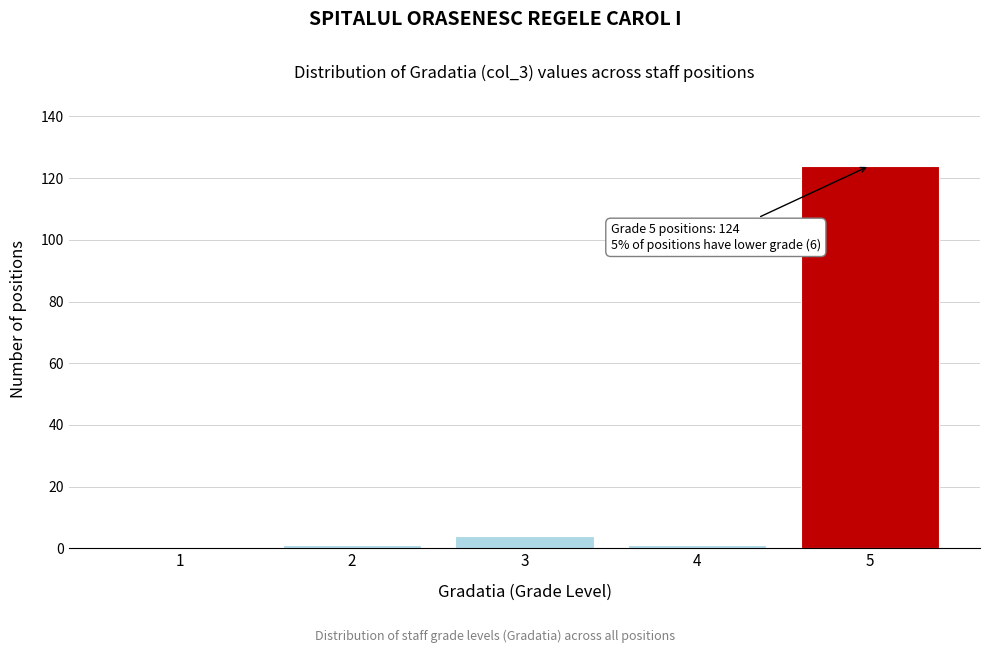

Reading right to left, what are all the values shown in this chart?

5=124	4=1	3=4	2=1	1=0